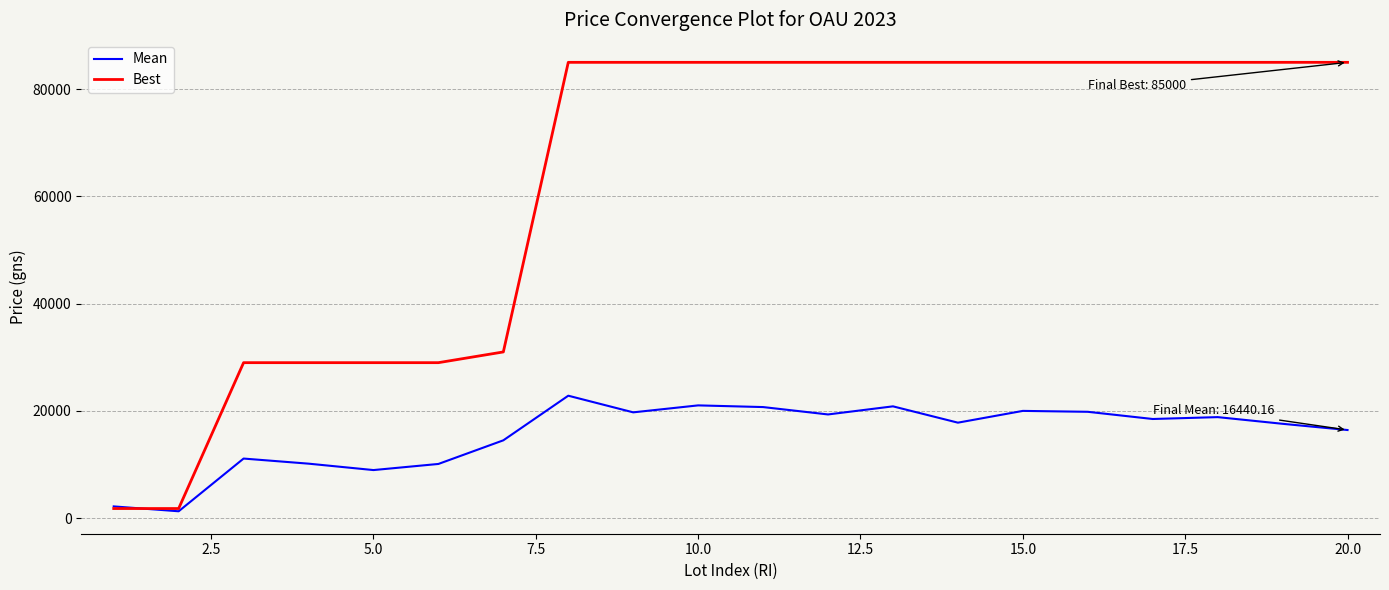

Which series has the widest spread of values?

Best